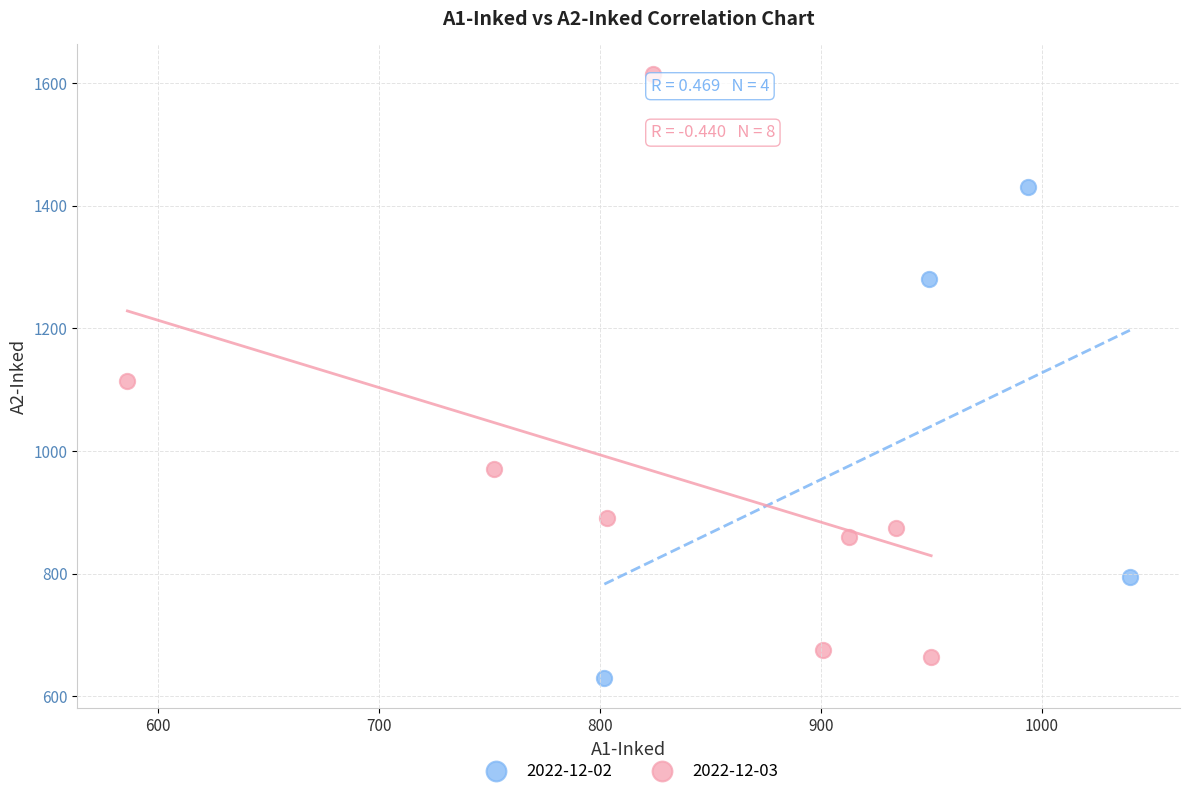

What are all the series names shown in the legend?

2022-12-02, 2022-12-03